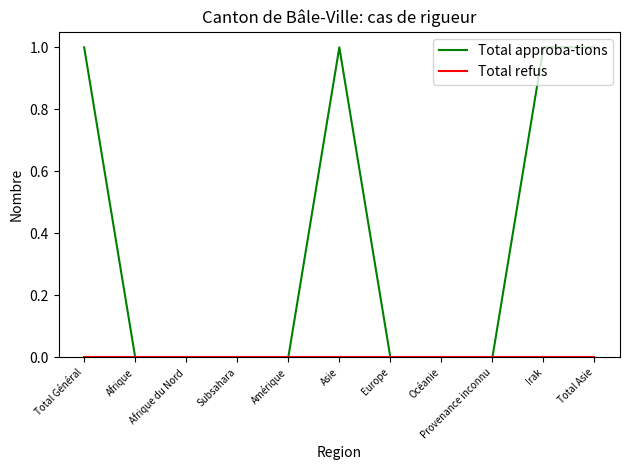

Which series has the largest total across all categories?

Total approba-tions